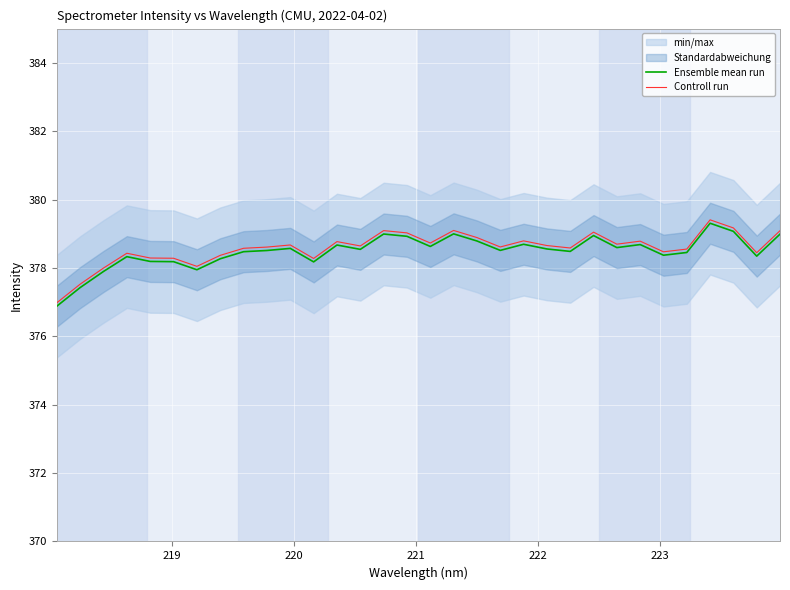

What is the maximum value for Ensemble mean run?

379.3